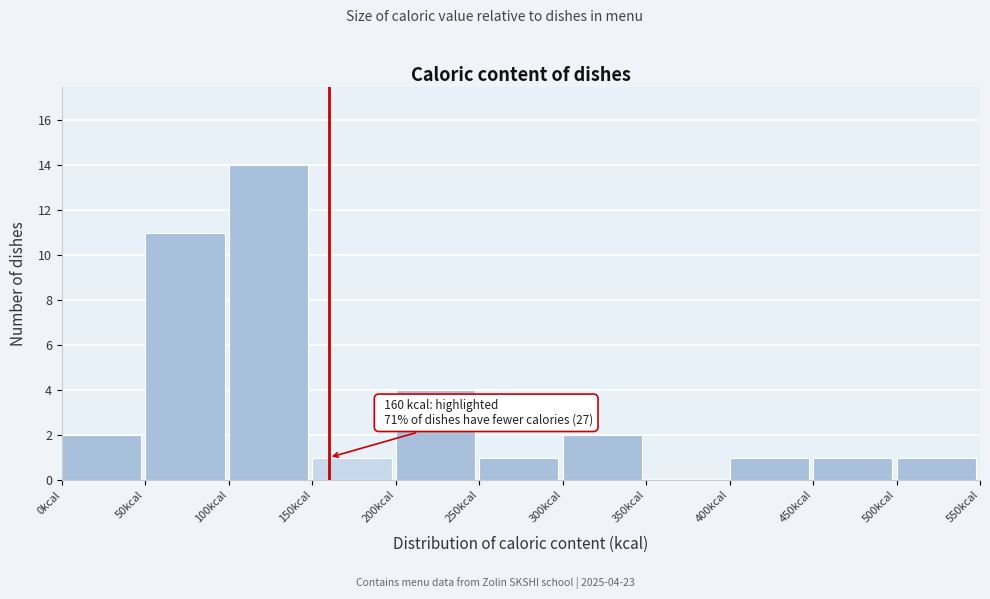

Over which range of the x-axis is the bar tallest?

100 to 150